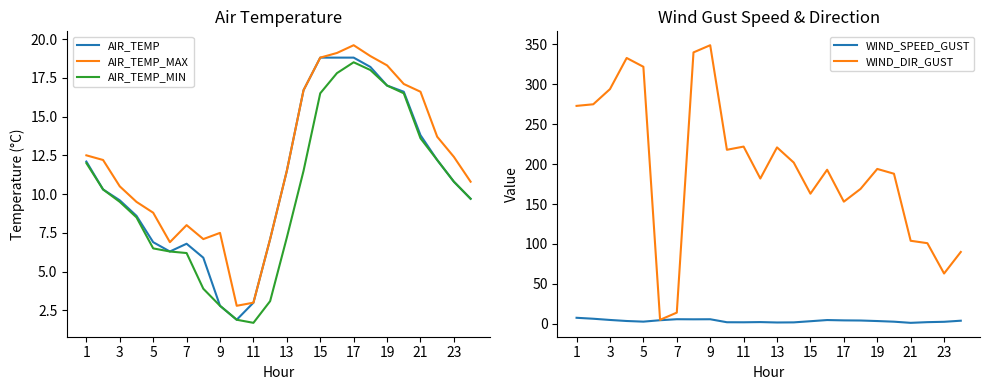

Is the value of WIND_DIR_GUST at 23 greater than the value of WIND_SPEED_GUST at 23?

Yes